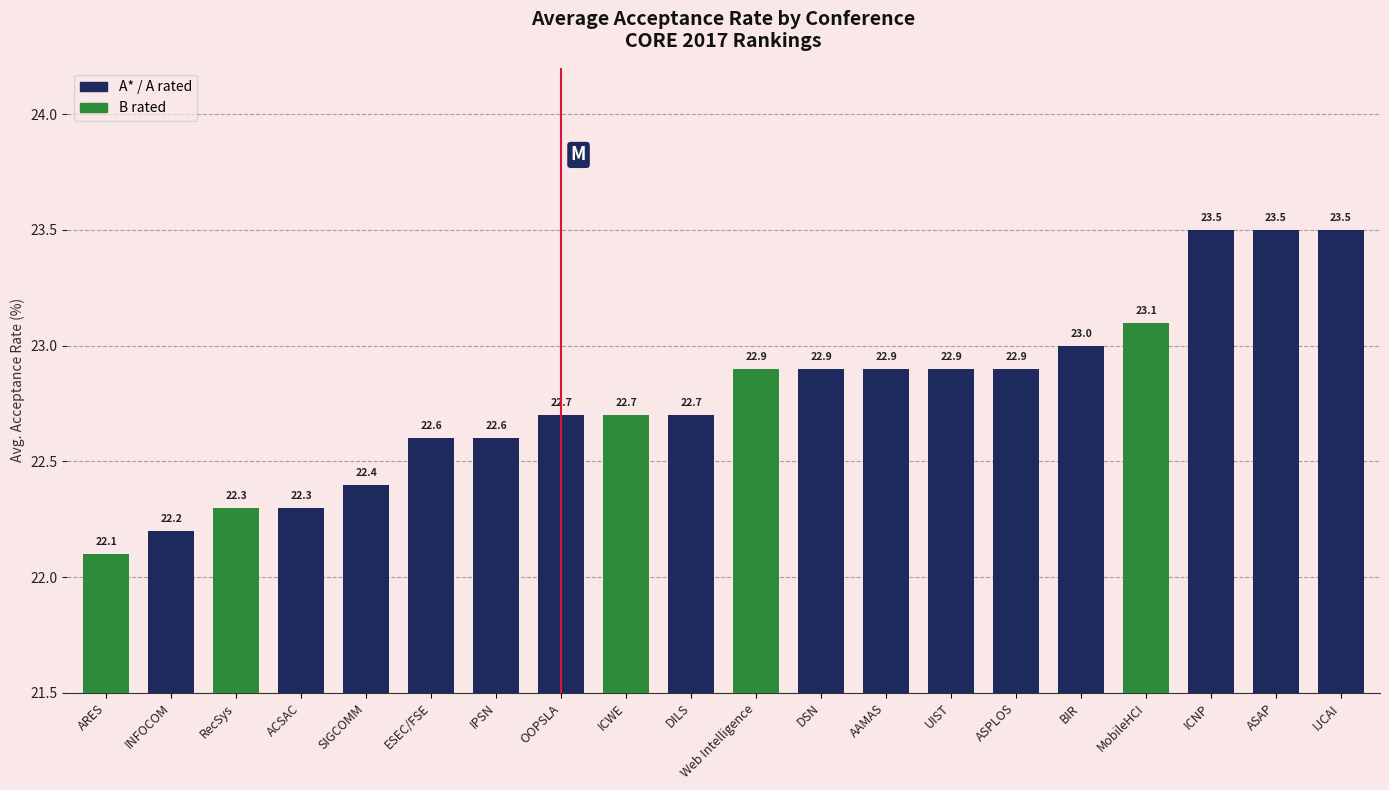

What is the value of the 19th bar from the left?

23.5